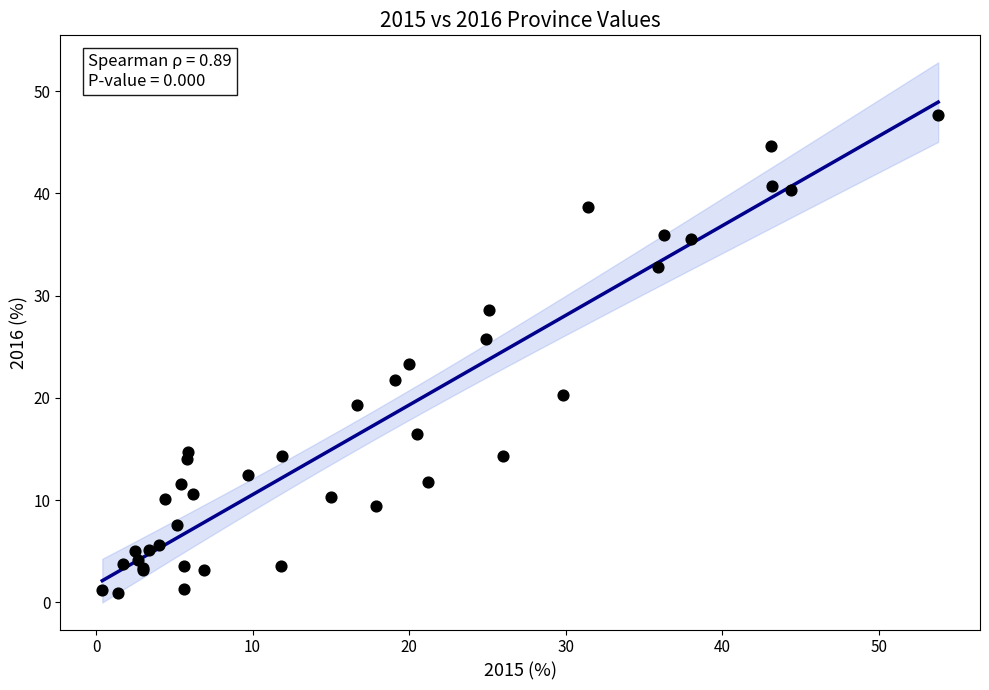

What Y value in the scatter plot is closest to 24?

23.3